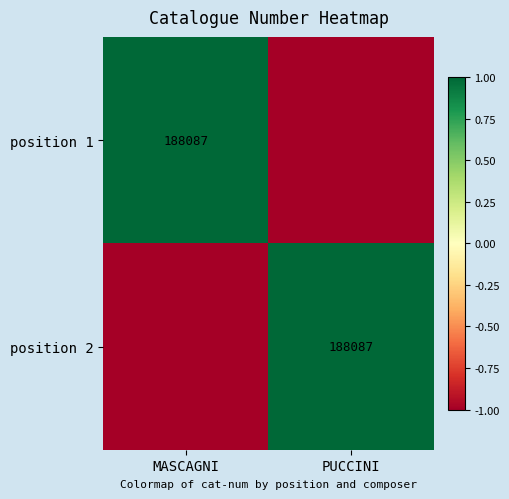

At how many categories does at least one series exceed 0?

2